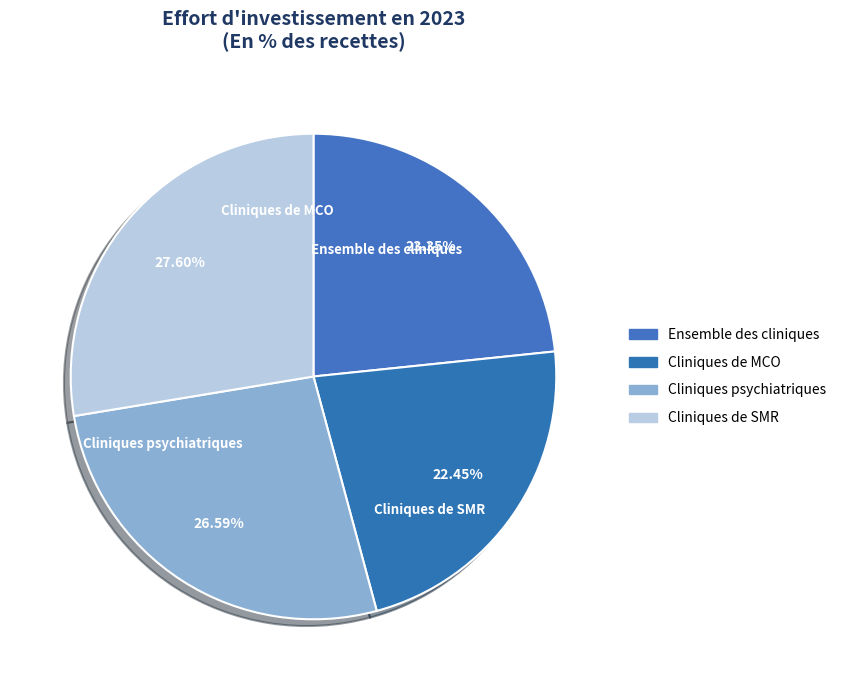

The Cliniques de MCO slice represents 22% of the pie. True or false?

True